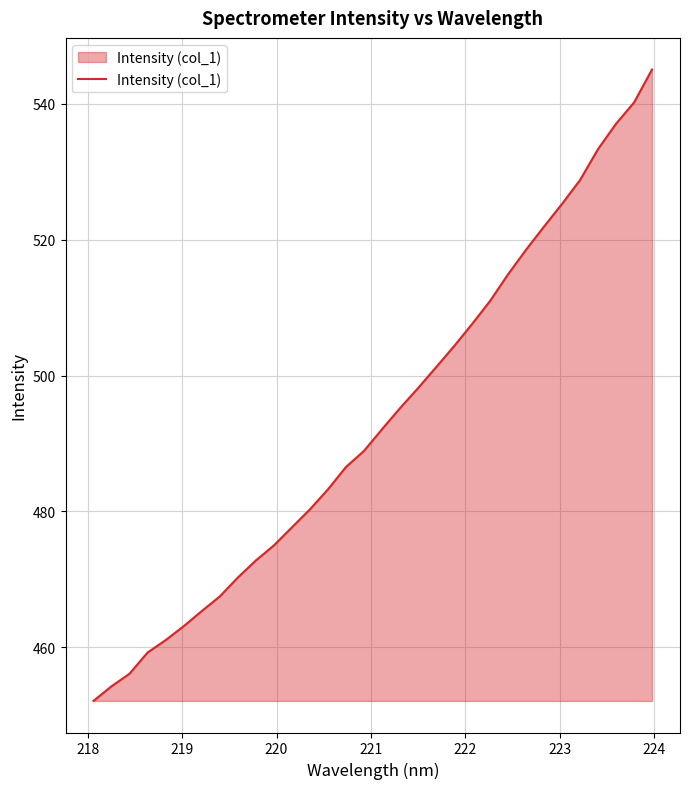

True or false: the data has more than 1 interior local peaks.

False